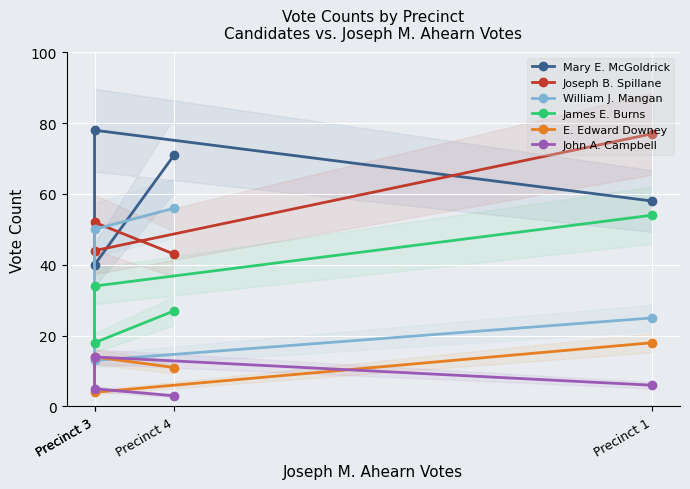

How many values in the James E. Burns series exceed 34?

1